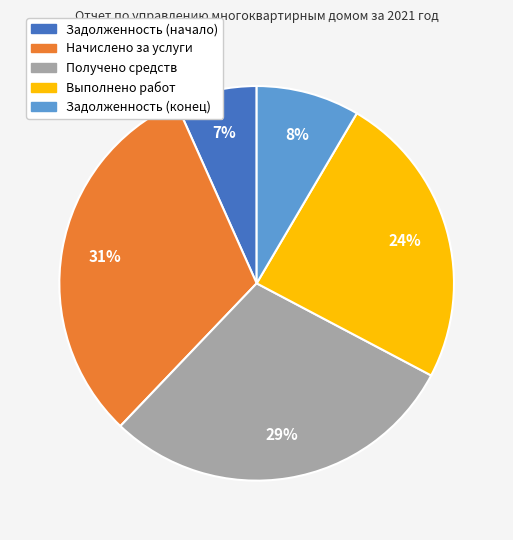

Count the number of slices in the pie.

5